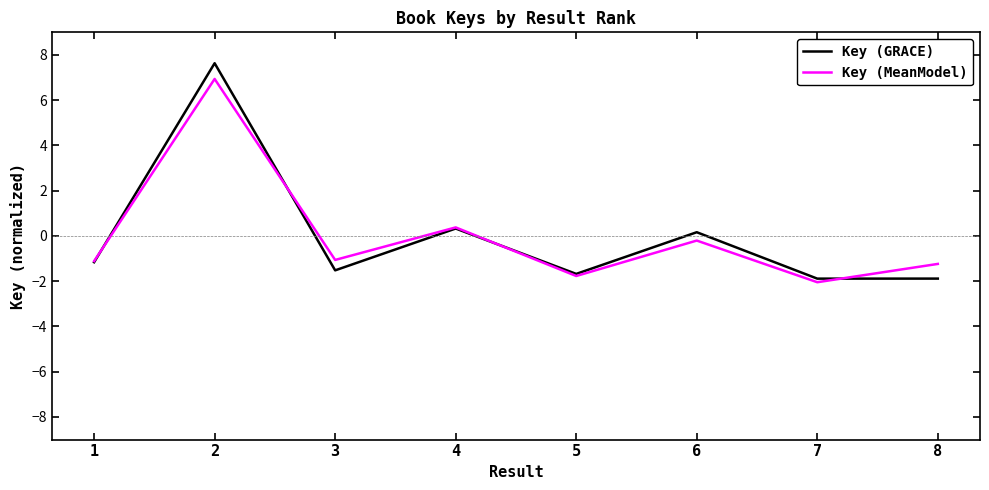

Is this an area chart (filled region under the line)?

No